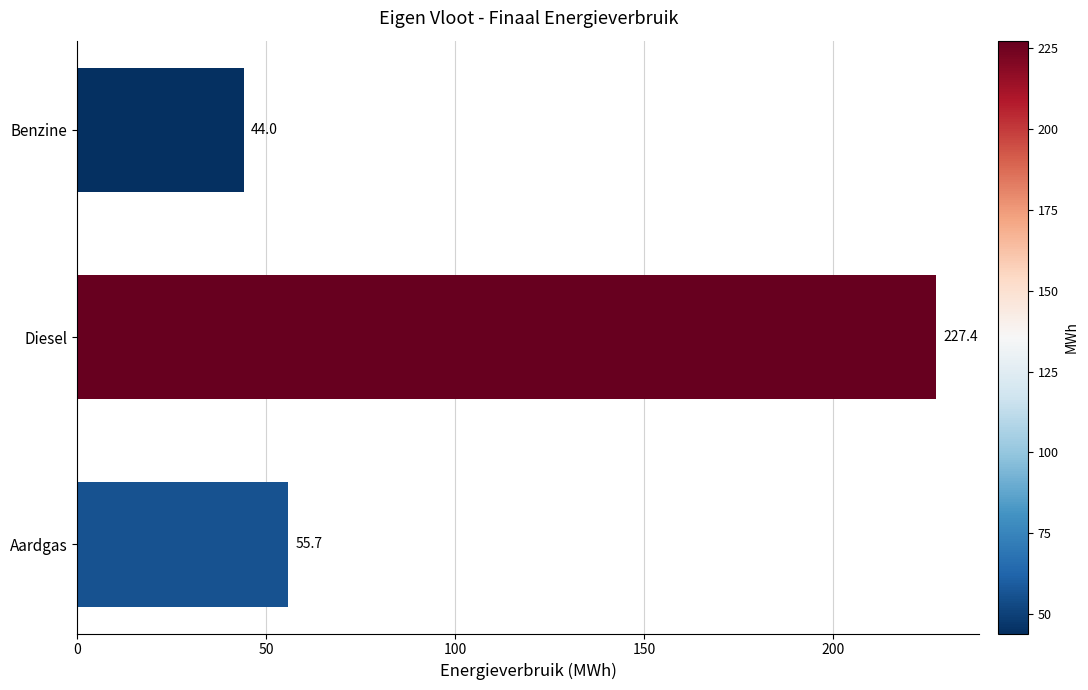

What is the difference between the maximum and minimum values?

183.4